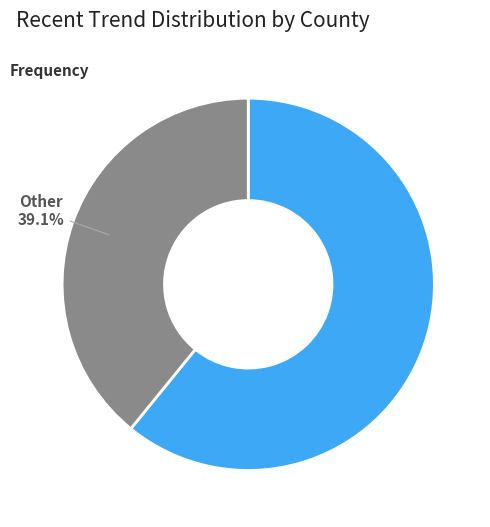

What is the smallest slice in the pie chart?

Other